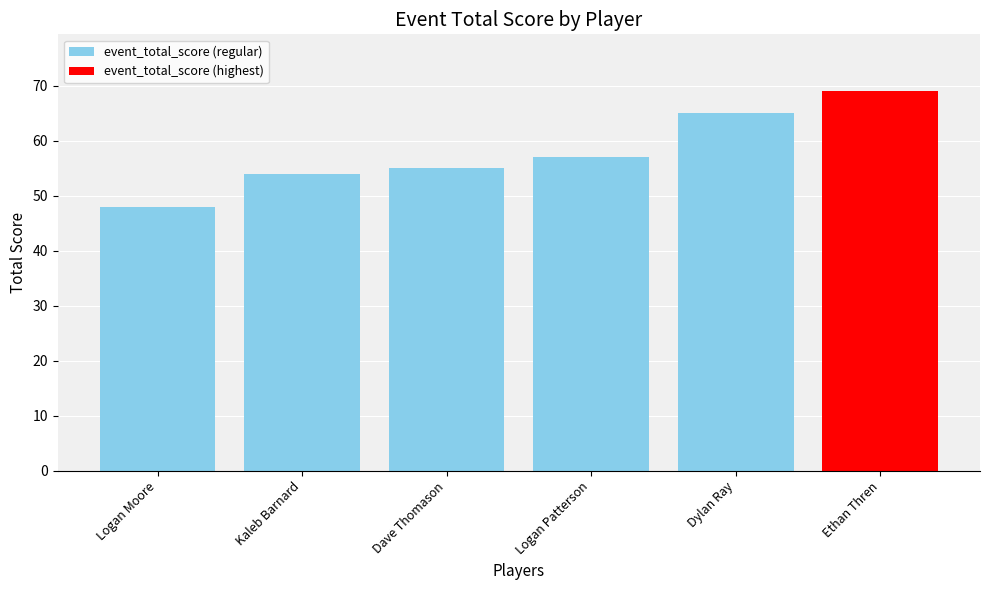

How many bars are there in total?

6